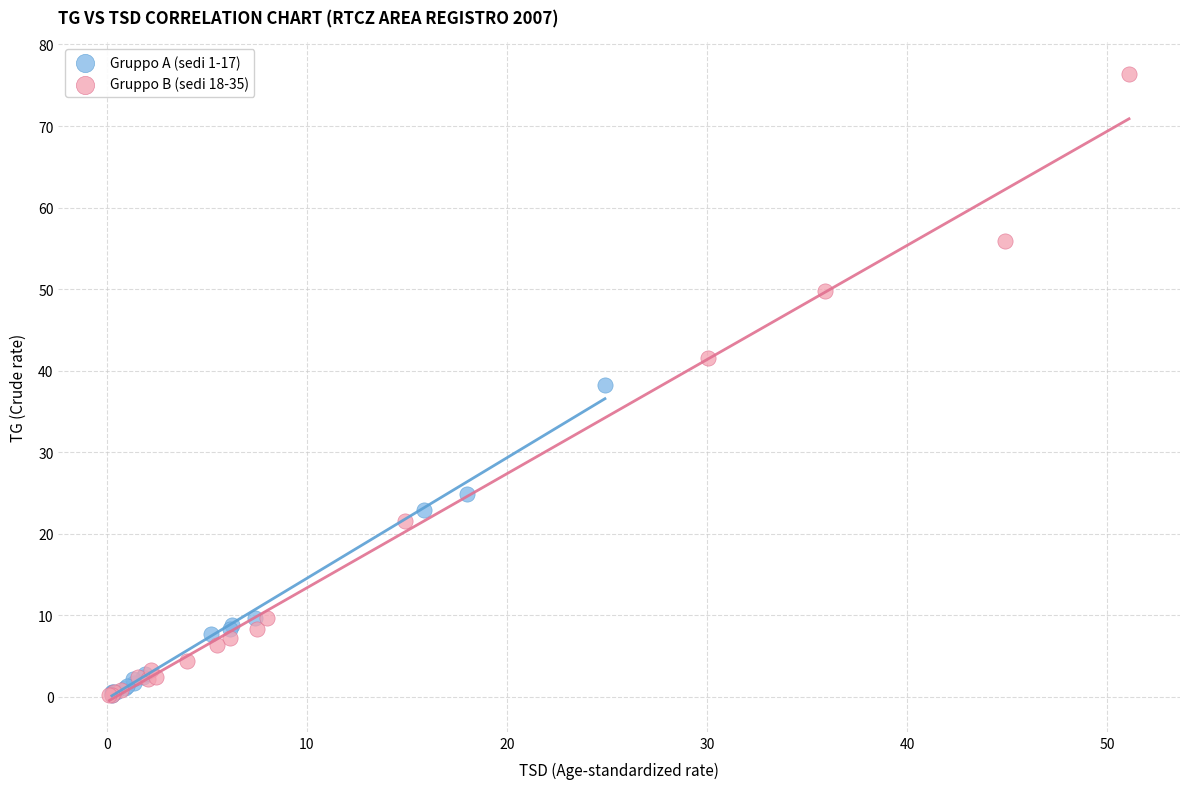

Which series reaches the maximum Y coordinate?

Gruppo B (sedi 18-35)